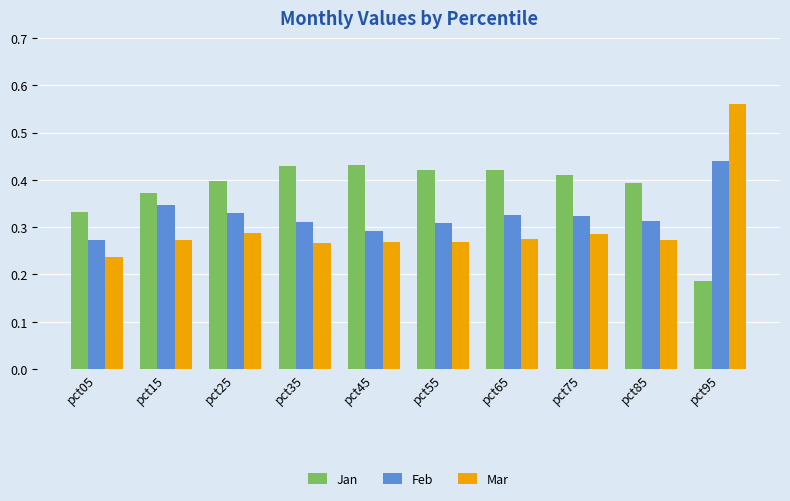

Which series has the widest spread of values?

Mar